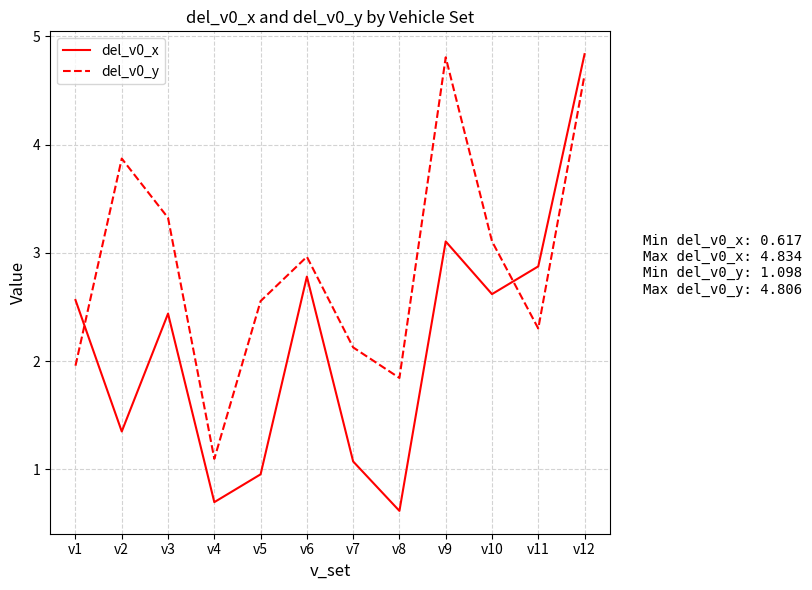

True or false: del_v0_y has more than 0 points higher than both neighbors.

True